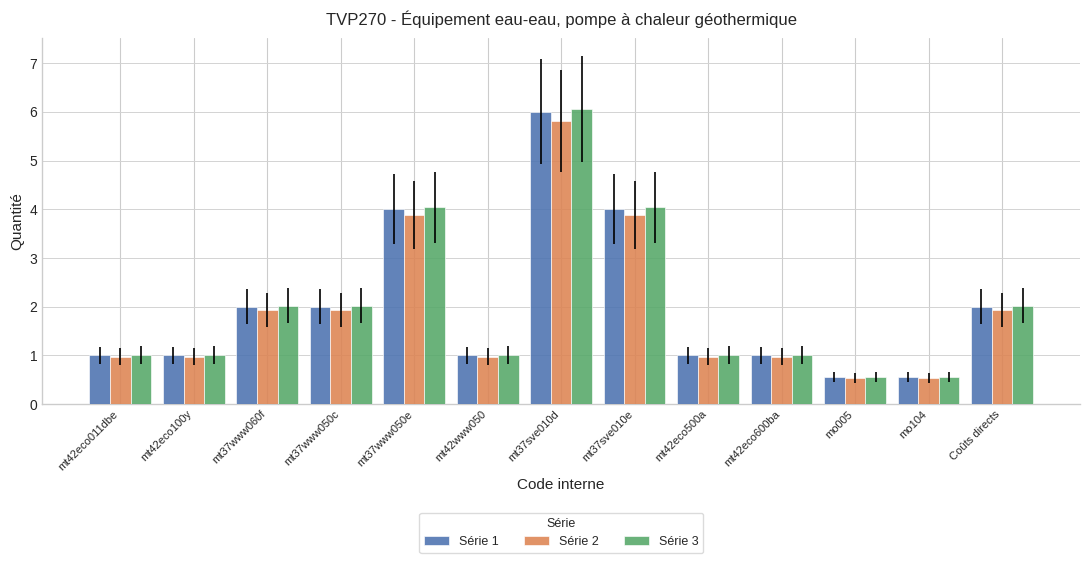

At which category is the sum across all series the highest?

mt37sve010d